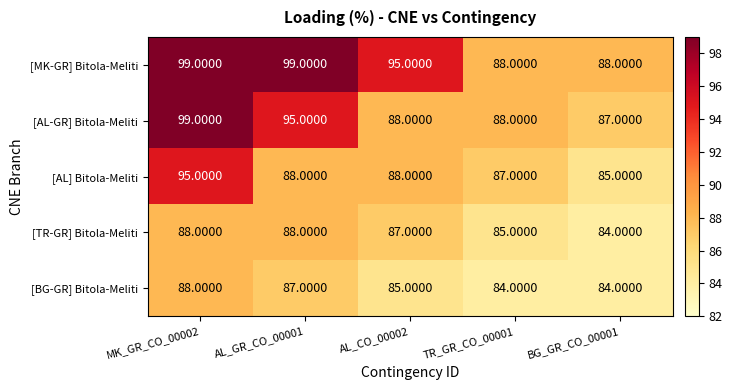

What is the average value of the [MK-GR] Bitola-Meliti series?

94